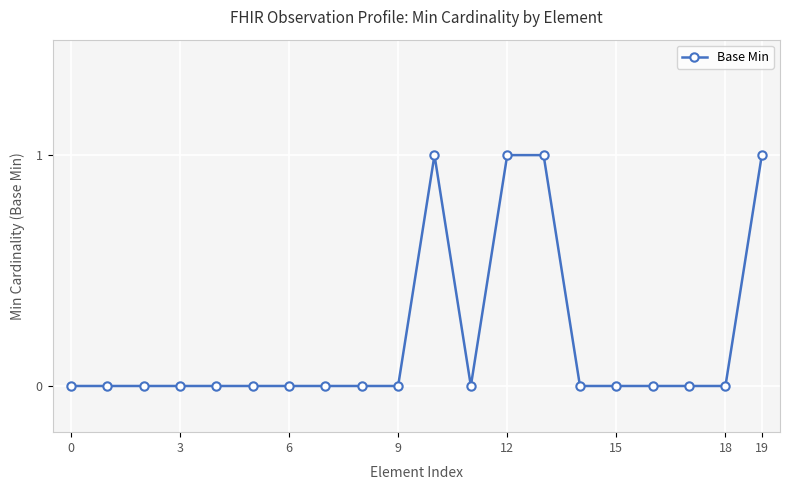

What is the sum of all values?

4